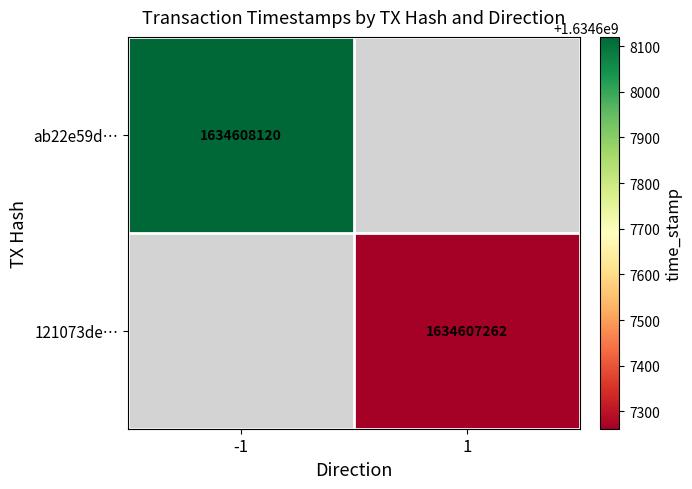

The ab22e59dc6c096f9d39e0a638280e3cba7a81c2 series shows 916113873 at time_stamp. True or false?

False